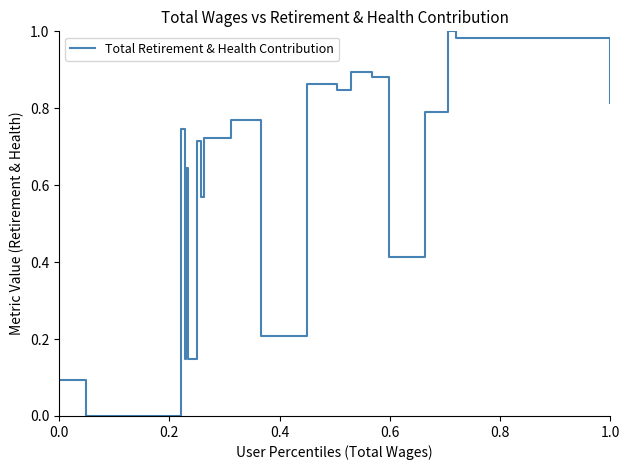

Does the chart display data point markers on the line(s)?

No